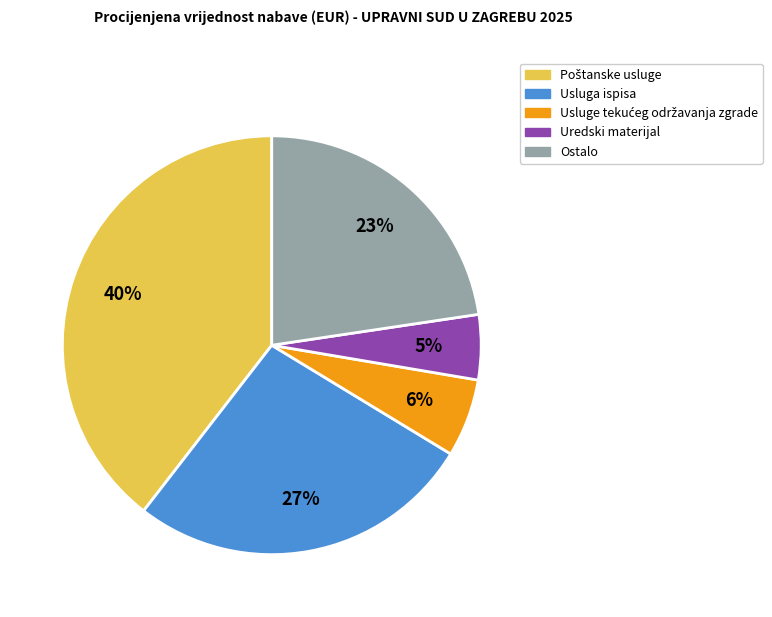

What percentage is the Uredski materijal slice, to the nearest percent?

5%